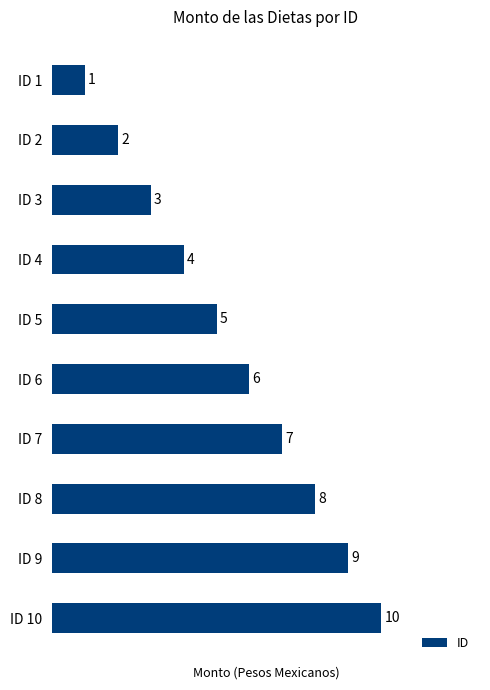

What is the minimum value shown in the chart?

1